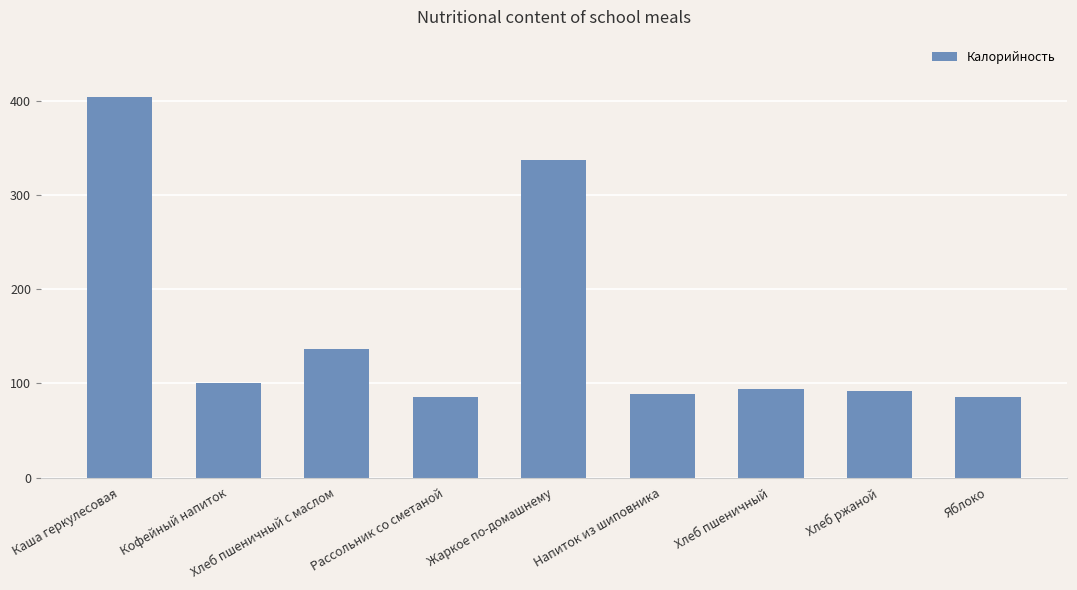

What is the difference between the values at Хлеб пшеничный and Жаркое по-домашнему?

243.6